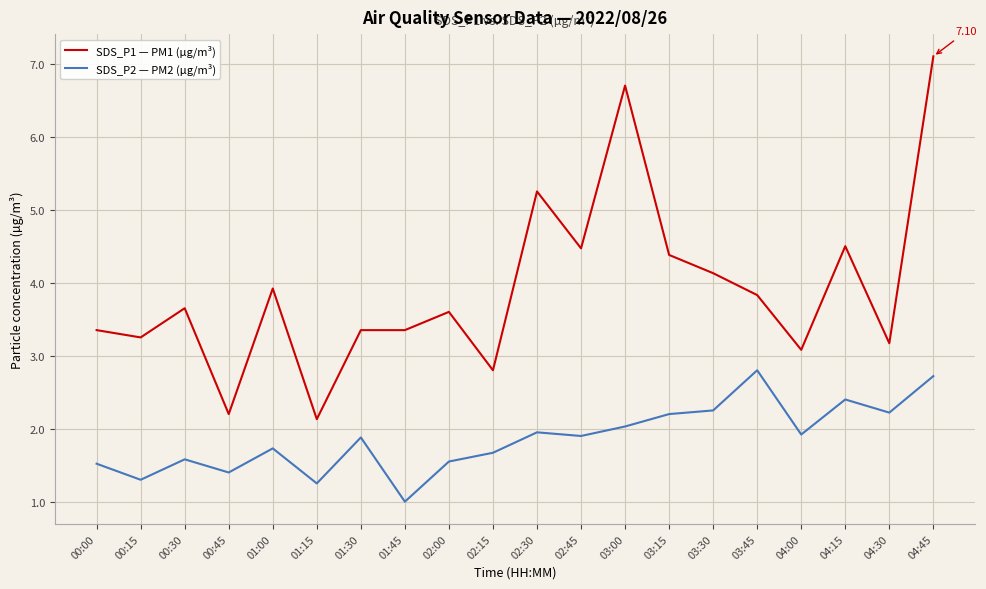

What are all the series names shown in the legend?

SDS_P1 — PM1 (µg/m³), SDS_P2 — PM2 (µg/m³)